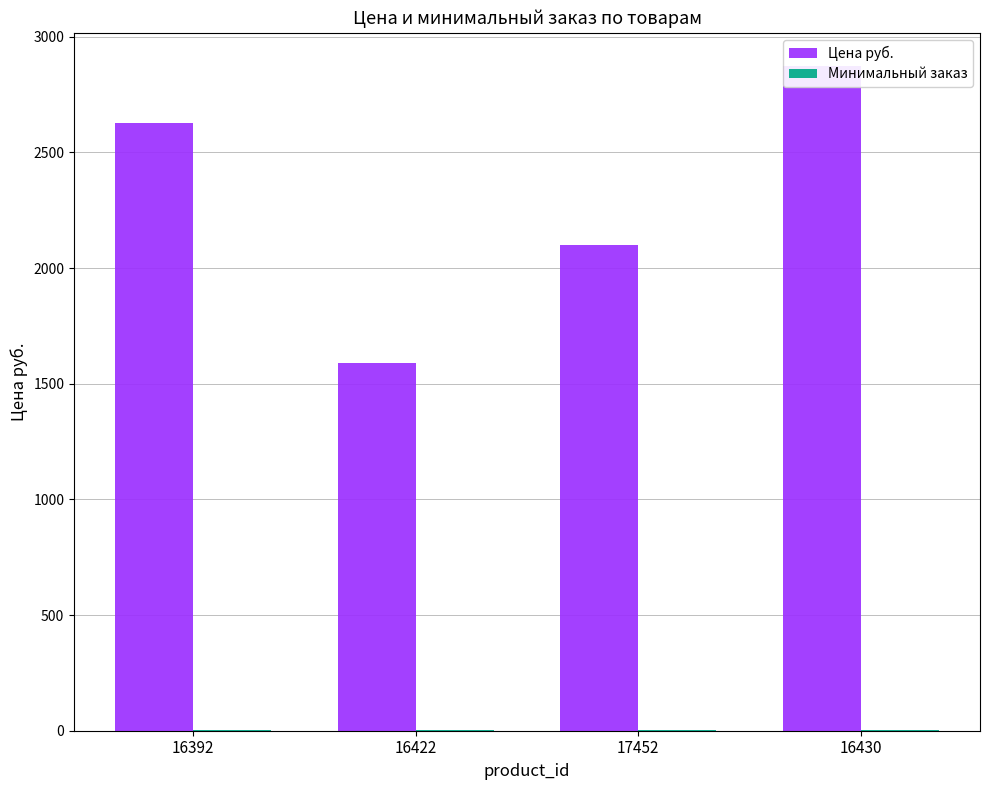

Between 16422 and 17452, which series saw the biggest shift?

Цена руб.